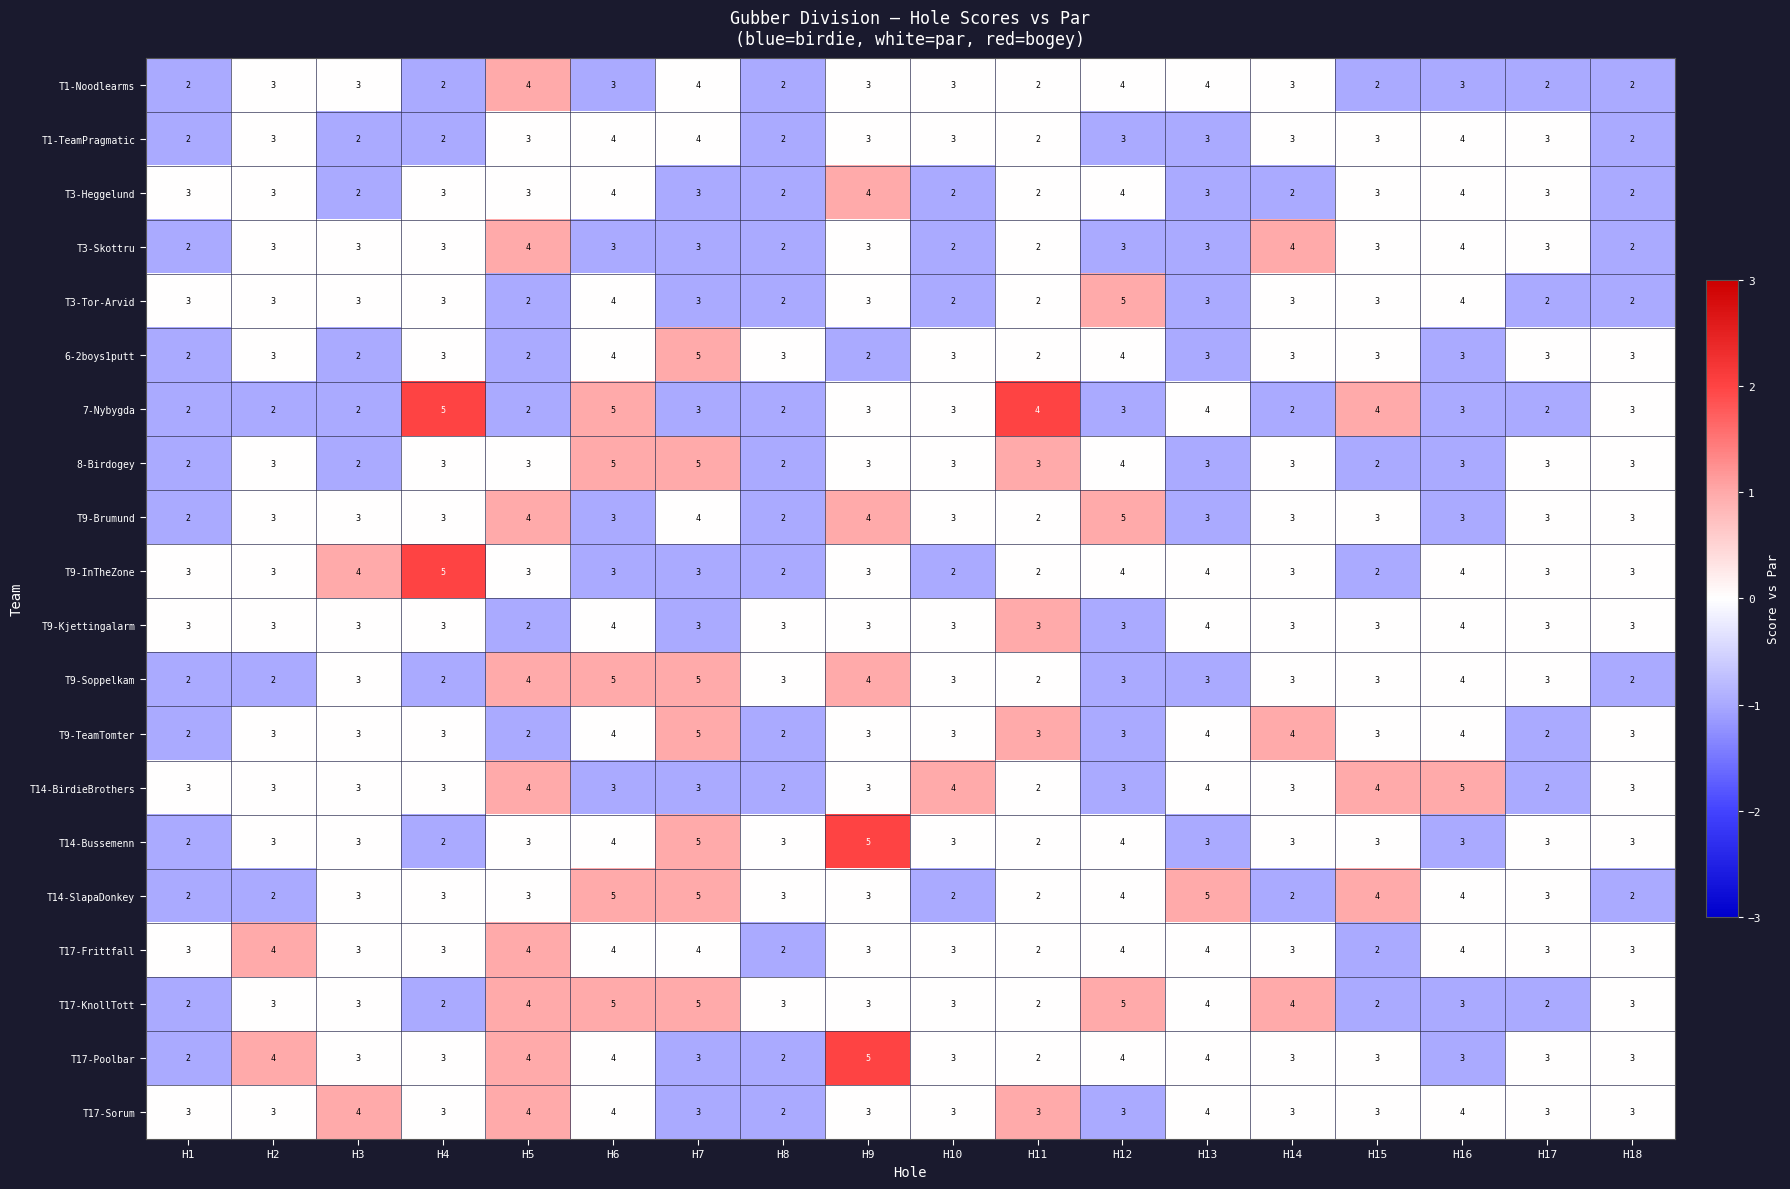

What is the sum of all T1-TeamPragmatic values?

51